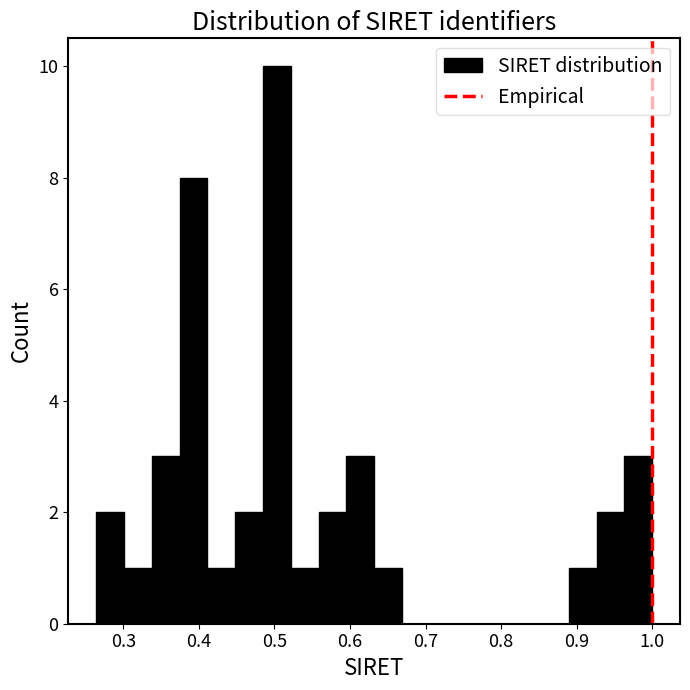

Read against the x-axis, roughly where is the centre of the tallest bar?

0.50